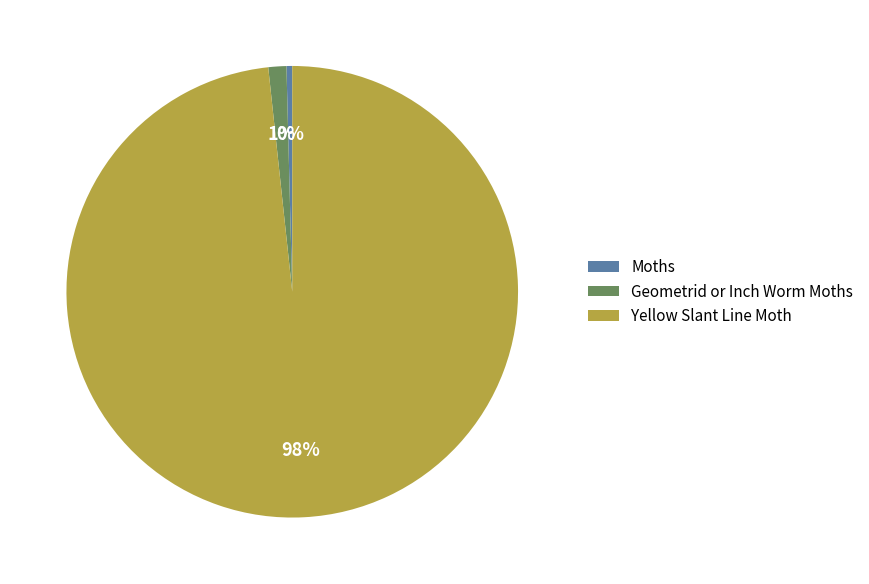

How many slices are in this pie chart?

3